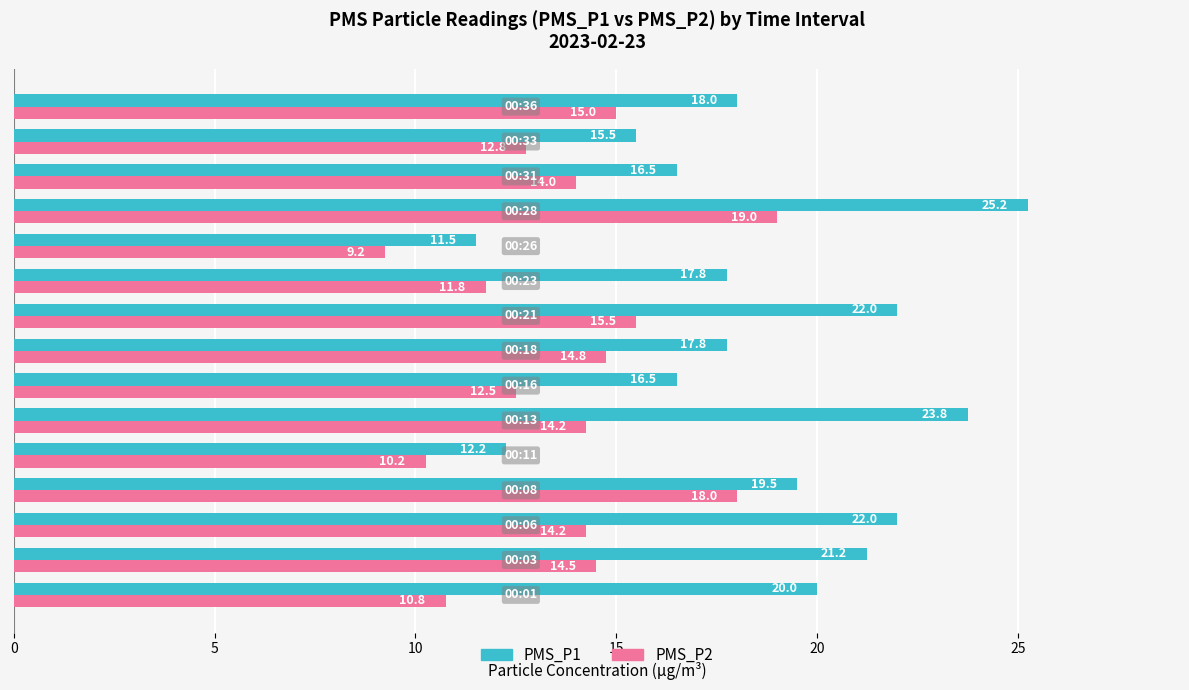

Which series has the largest range (max minus min)?

PMS_P1